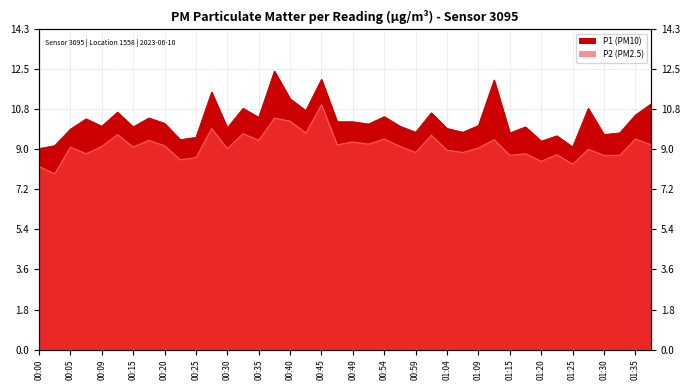

Rank the series at 01:27 from highest to lowest value.

P1, P2